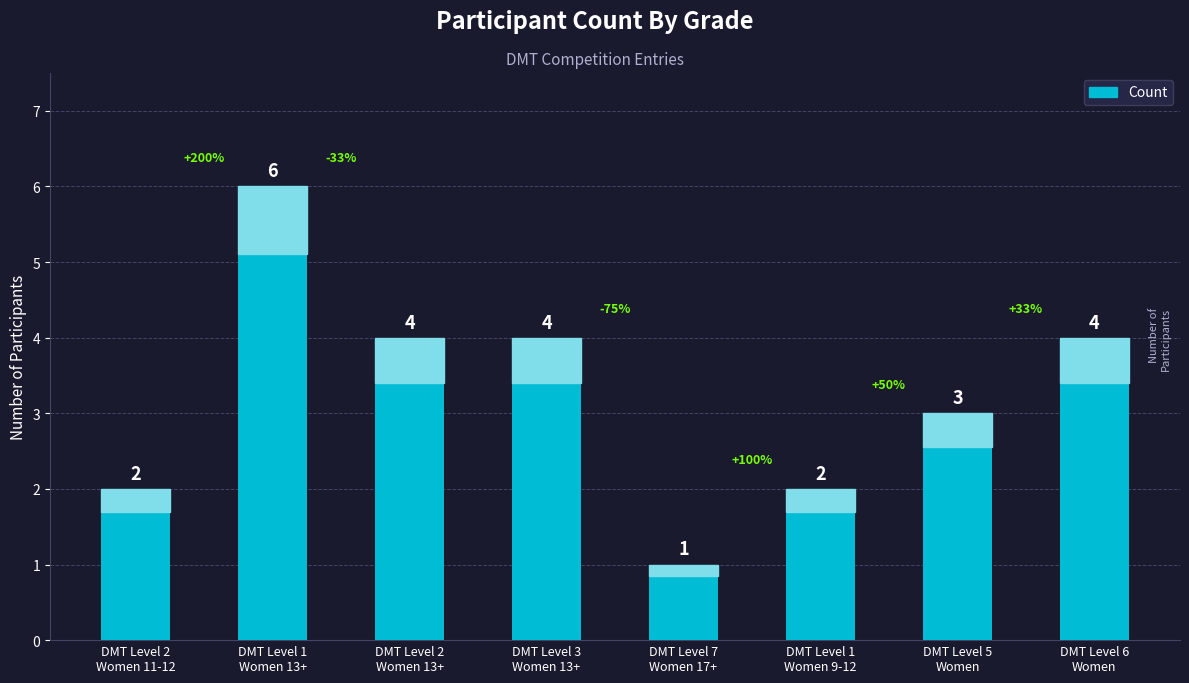

Does the chart contain stacked bars?

No